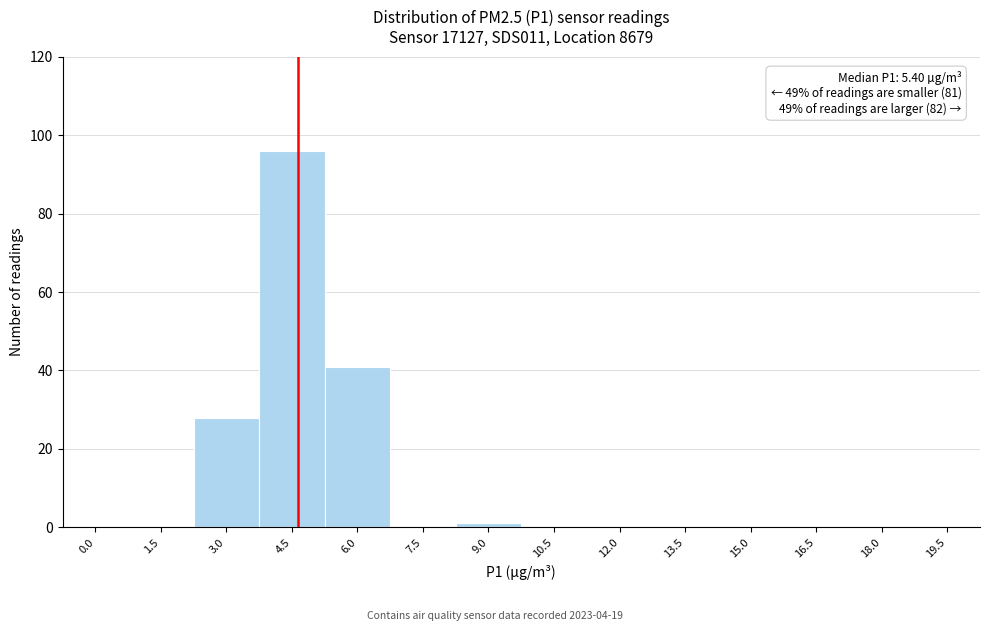

Reading left to right, list all the values displayed in this chart.

0.0=0	1.5=0	3.0=28	4.5=96	6.0=41	7.5=0	9.0=1	10.5=0	12.0=0	13.5=0	15.0=0	16.5=0	18.0=0	19.5=0